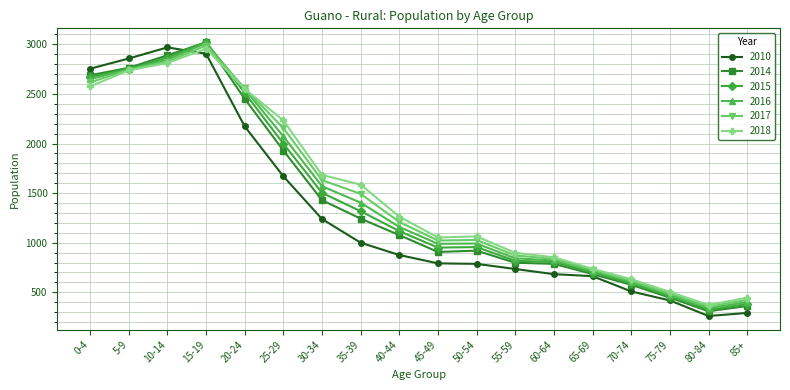

Where is 2014 nearest to the value 1665?

30-34